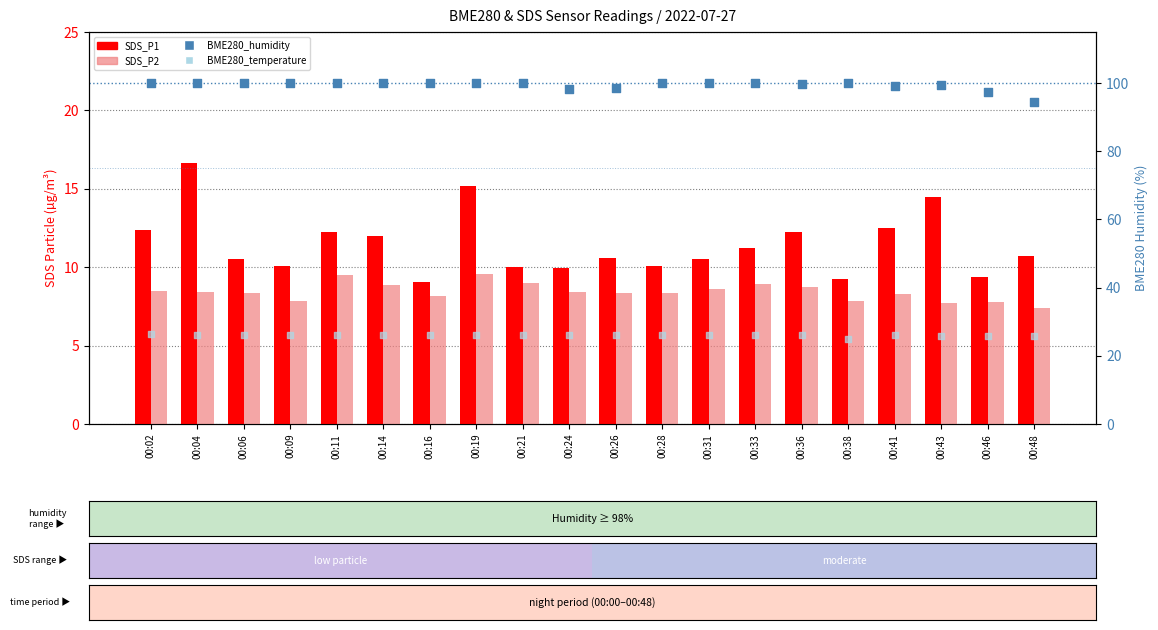

Which series has the widest spread of Y values?

SDS_P1